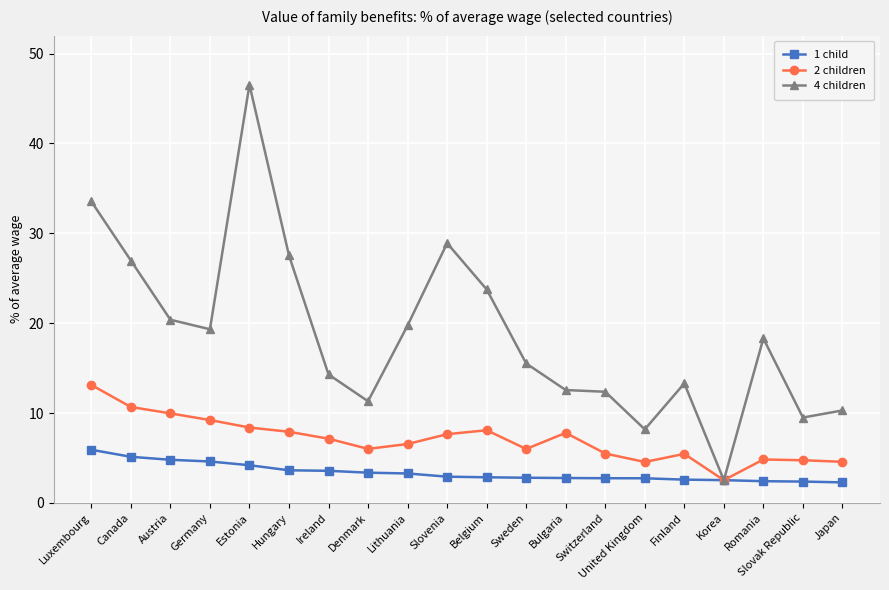

At which label does 4 children reach its minimum?

Korea